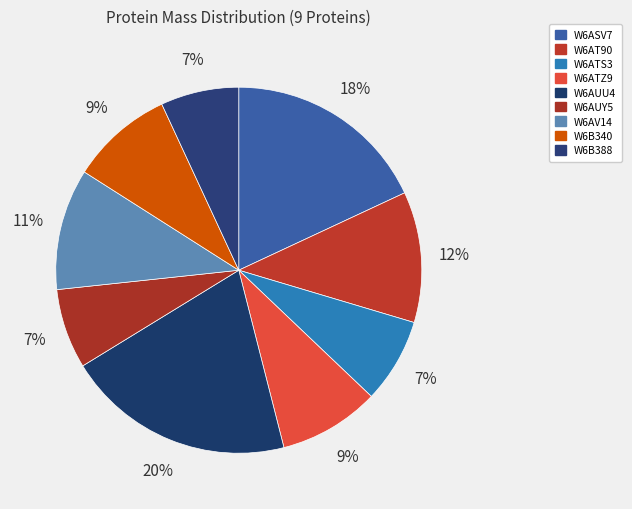

Between W6AT90 and W6ATS3, which is larger?

W6AT90